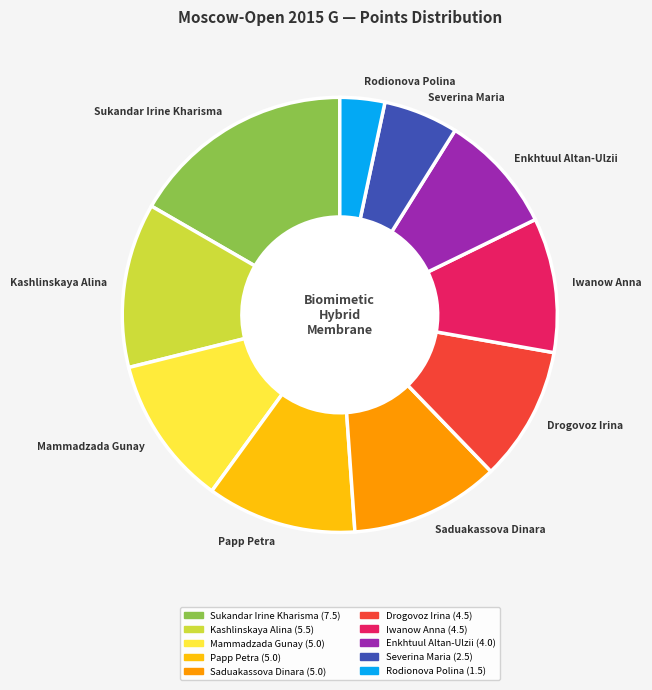

Does Saduakassova Dinara account for over 50% of the chart?

No